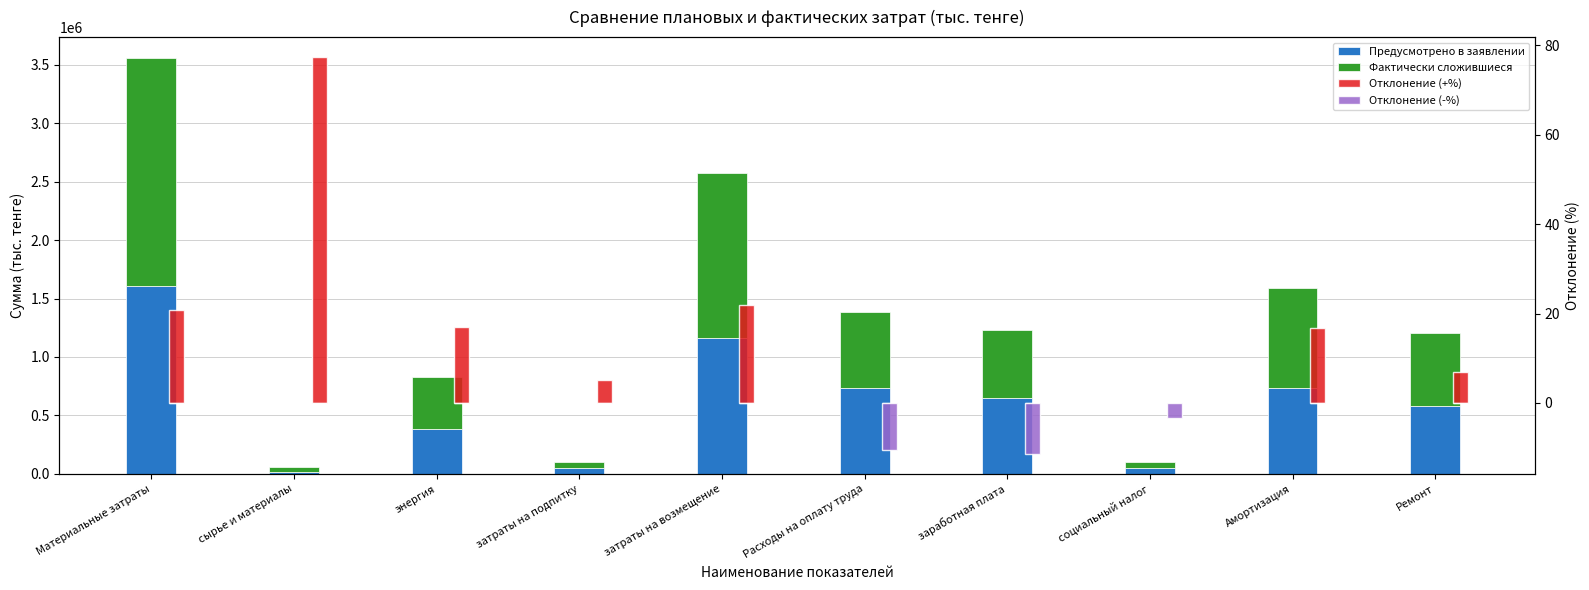

What is the minimum value for Отклонение (-%)?

-11.4